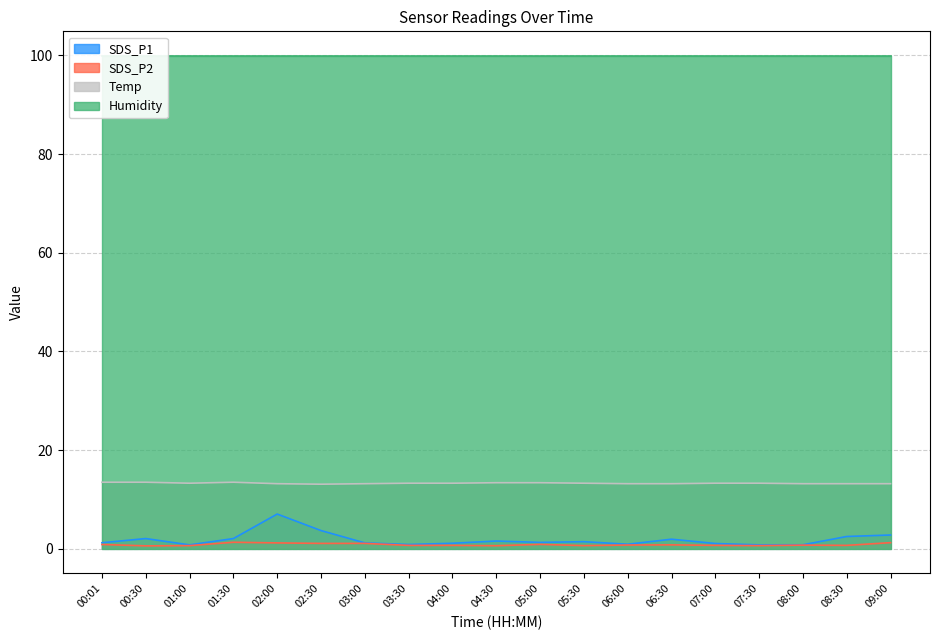

At how many categories does at least one series exceed 4?

19